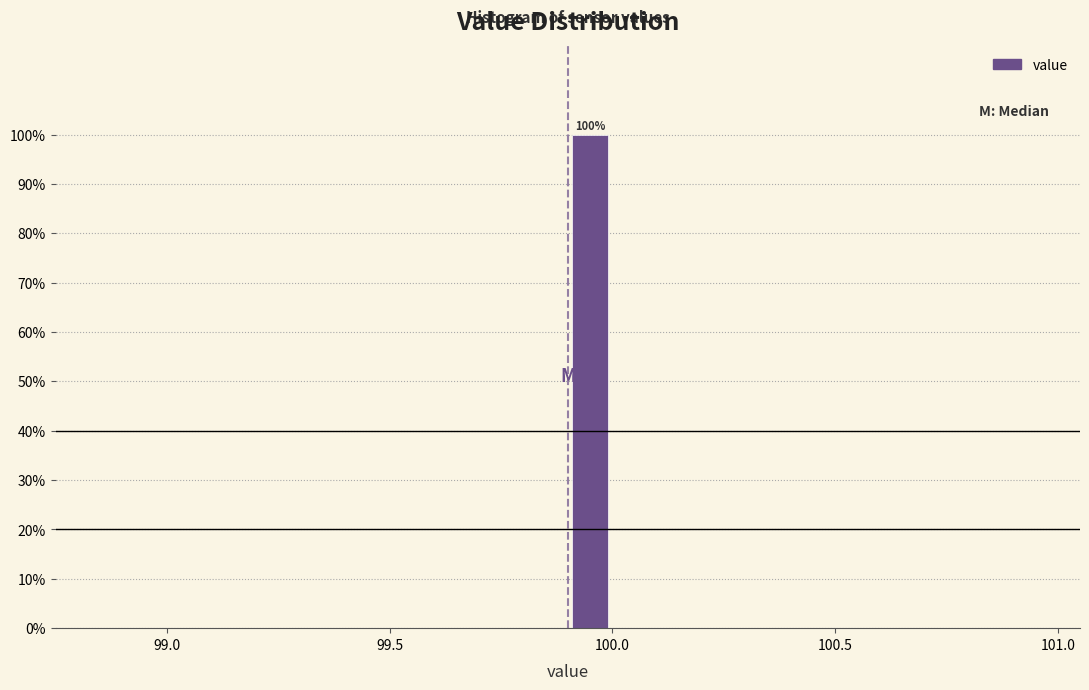

Around what value on the x-axis is the tallest bar? Give the approximate position of its centre, as read against the axis.

99.95